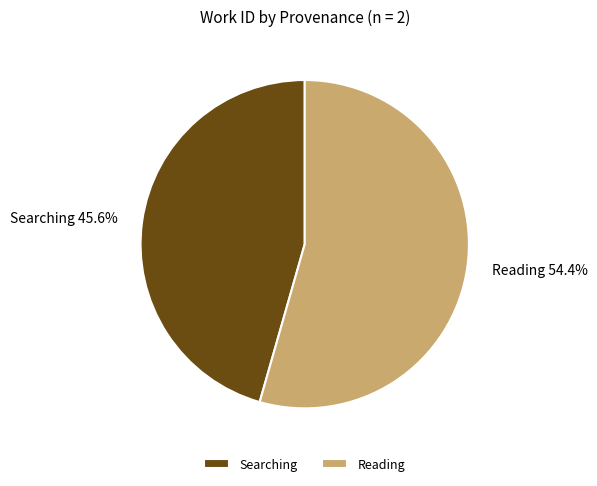

How many slices are in this pie chart?

2